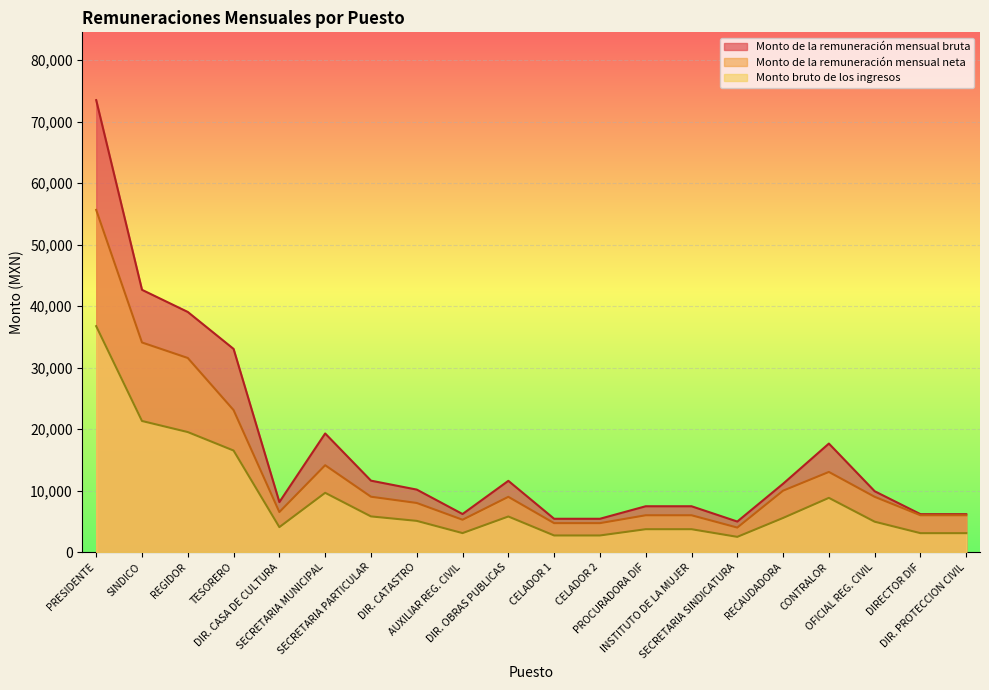

Where is Monto bruto de los ingresos nearest to the value 19620?

REGIDOR